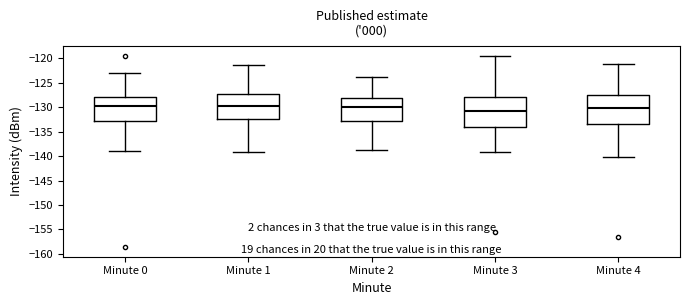

Where is the lower edge of the box for Minute 2 on the y-axis? The values are not printed on the chart, so give them approximately, as read against the axis.

-133.0